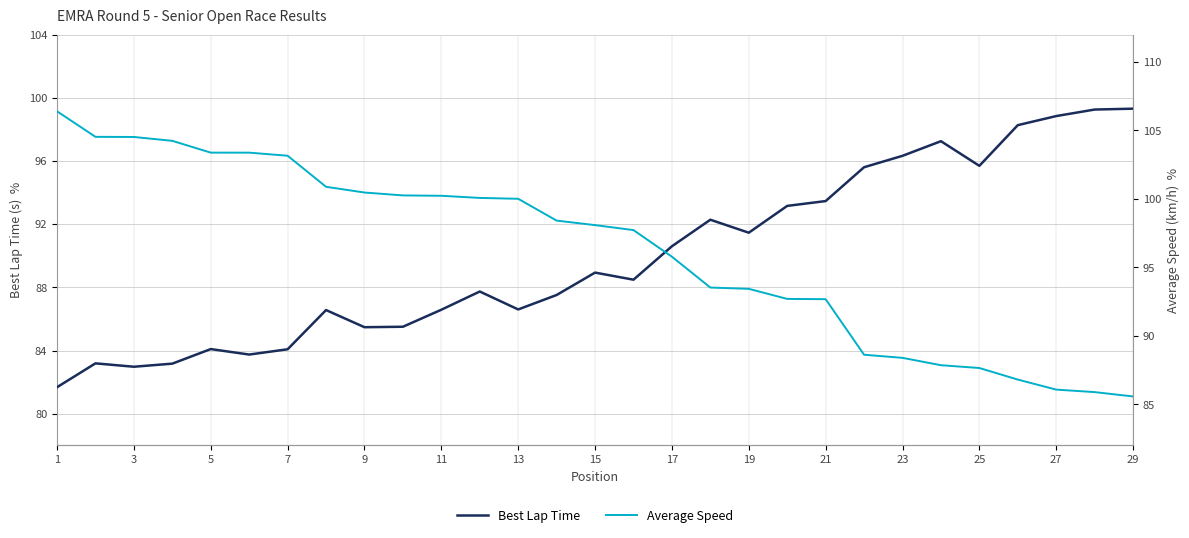

How many lines are shown in the chart?

2